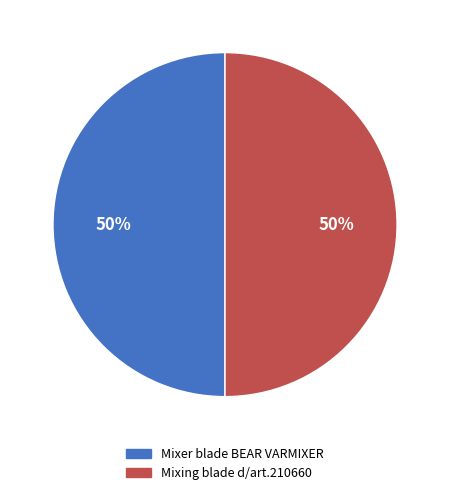

To the nearest percent, what is the combined percentage of Mixer blade BEAR VARMIXER and Mixing blade d/art.210660?

100%